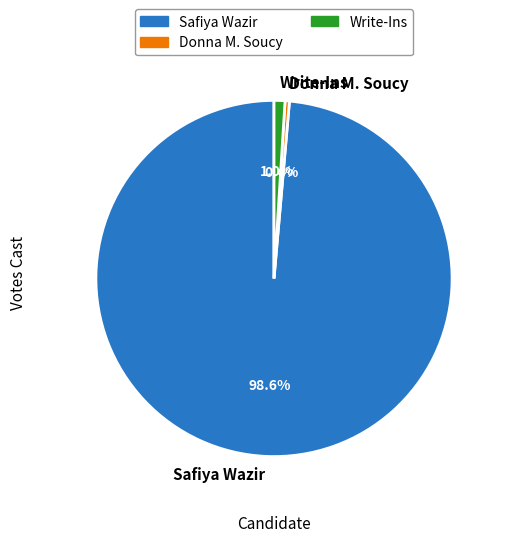

Which has a higher value, Safiya Wazir or Donna M. Soucy?

Safiya Wazir